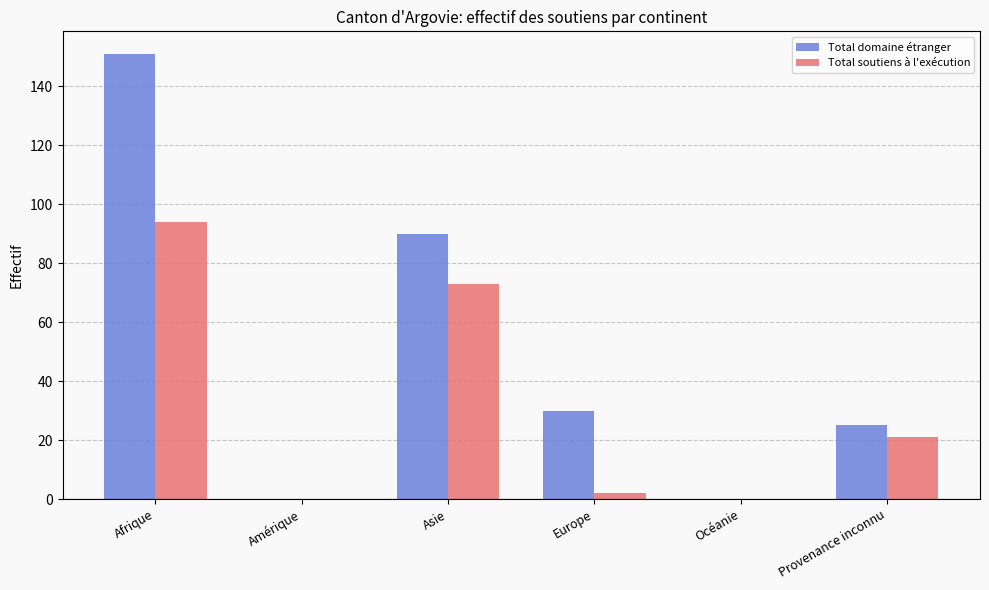

What is the greatest value displayed?

151